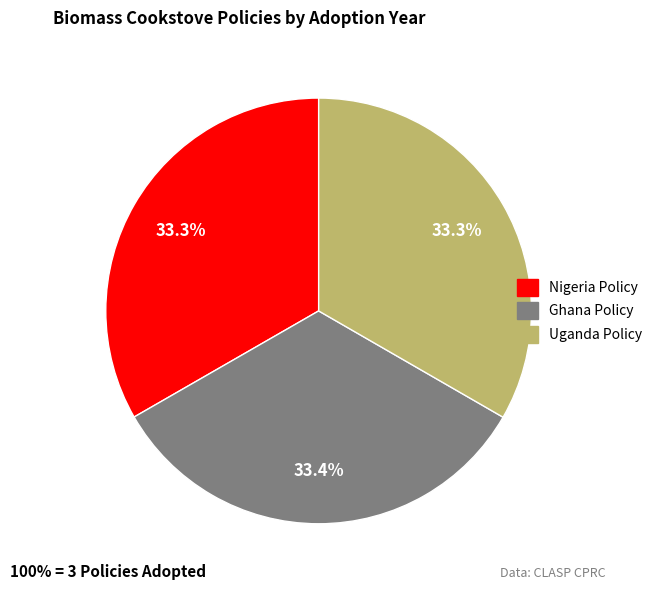

What portion of the pie excludes Nigeria Policy?

66.7%